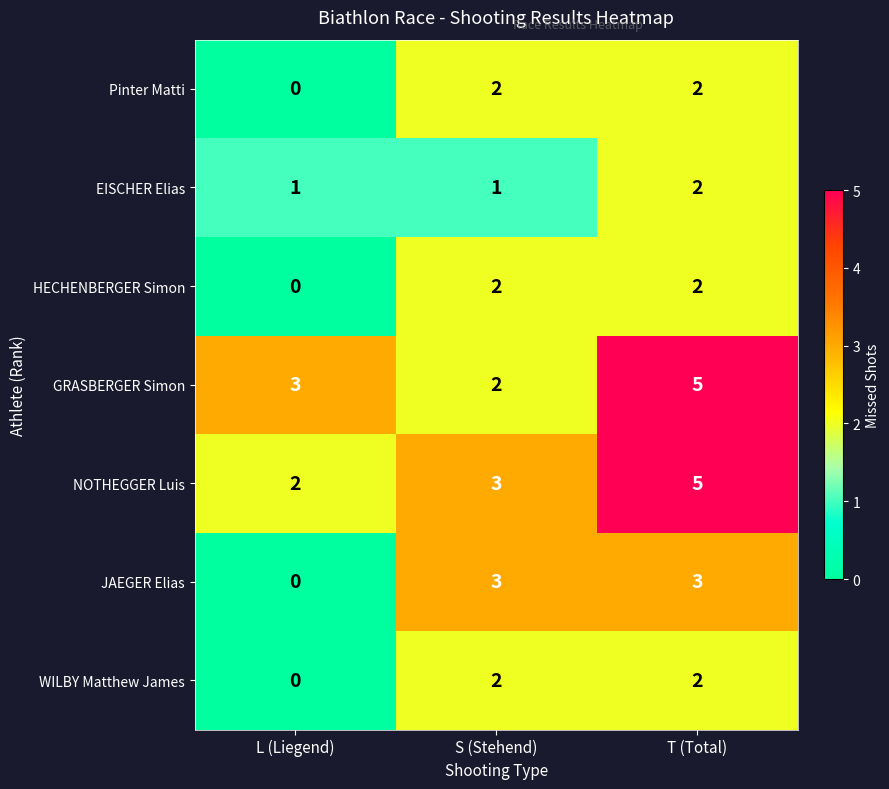

Which category has the lowest value across all series?

L (Liegend)